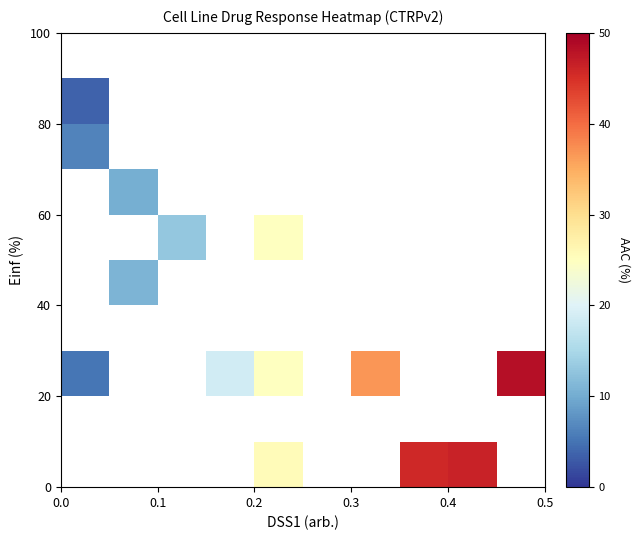

What is the range of Y values (max minus min)?

89.0